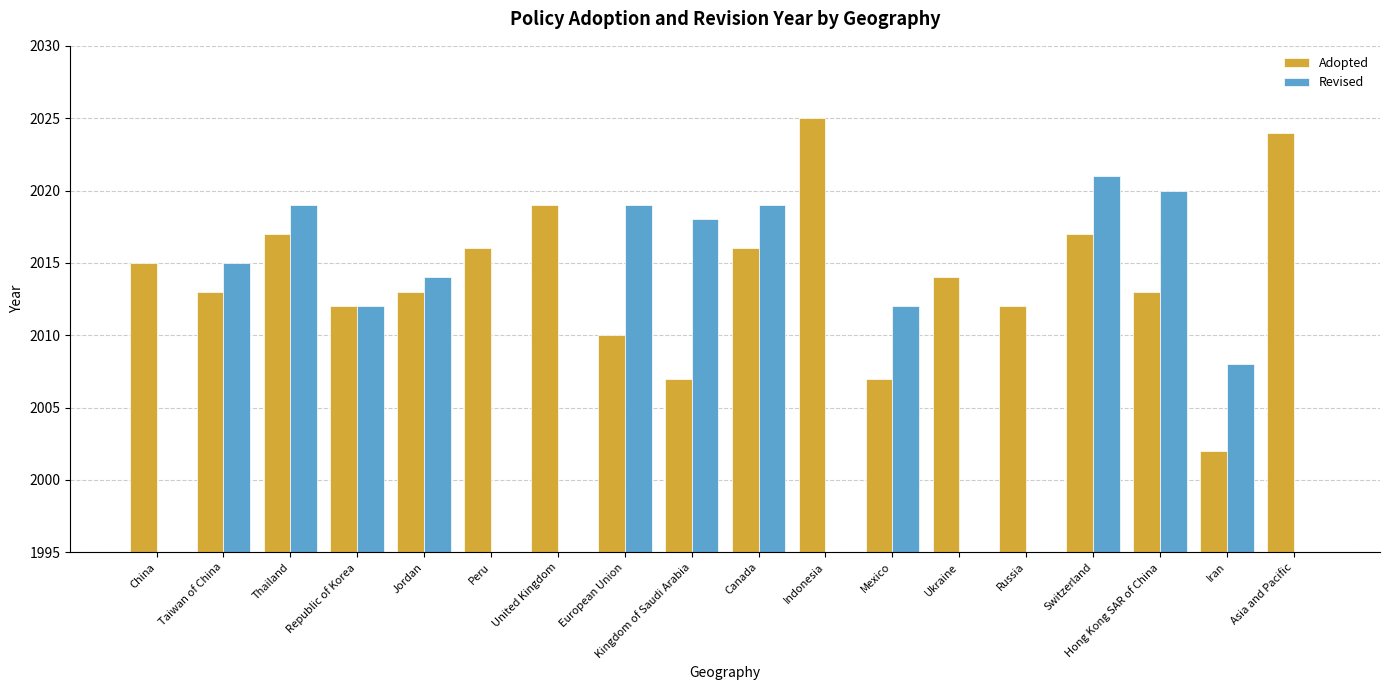

Between Republic of Korea and Iran, which is larger?

Republic of Korea